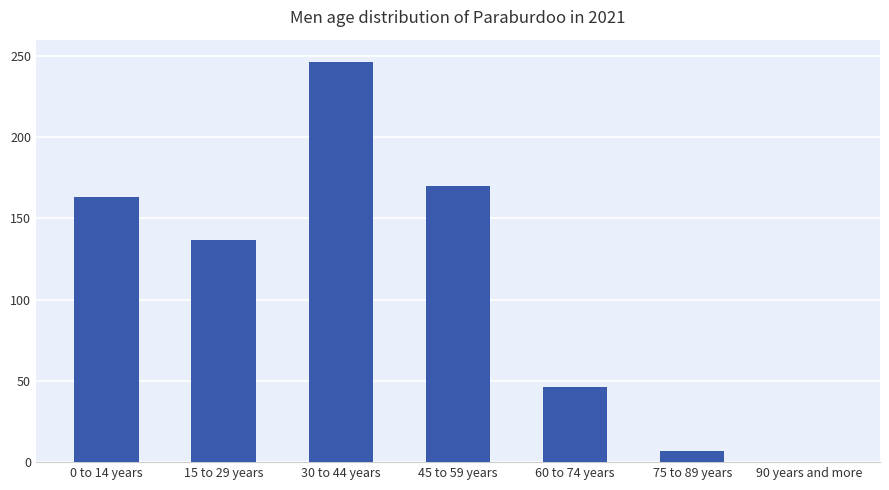

Reading right to left, list all the values displayed in this chart.

90 years and more=0	75 to 89 years=7	60 to 74 years=46	45 to 59 years=170	30 to 44 years=246	15 to 29 years=137	0 to 14 years=163